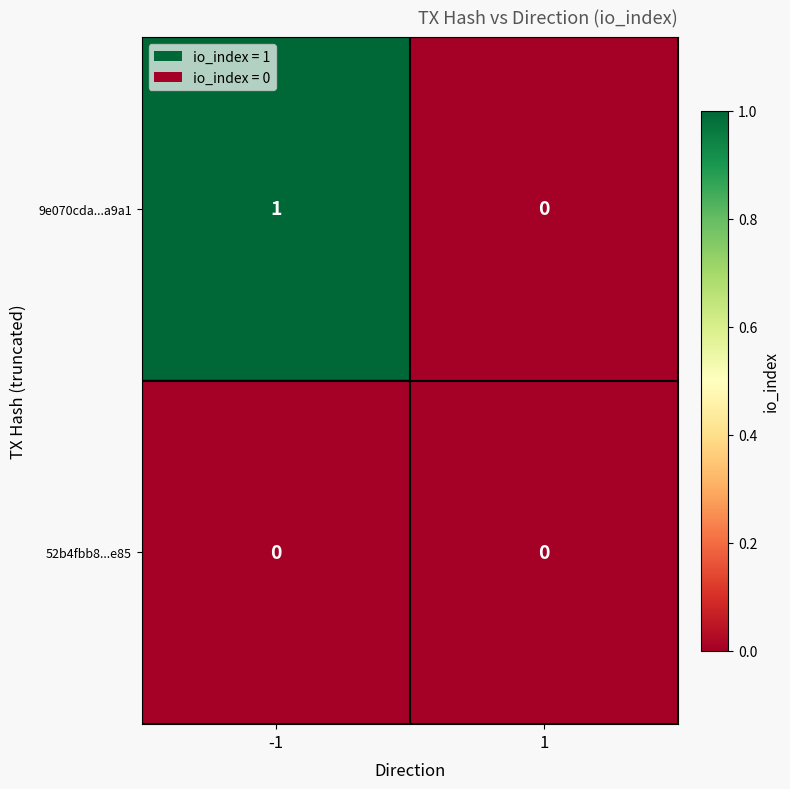

Rank the series by their average value, from highest to lowest.

9e070cda...a9a1, 52b4fbb8...e85